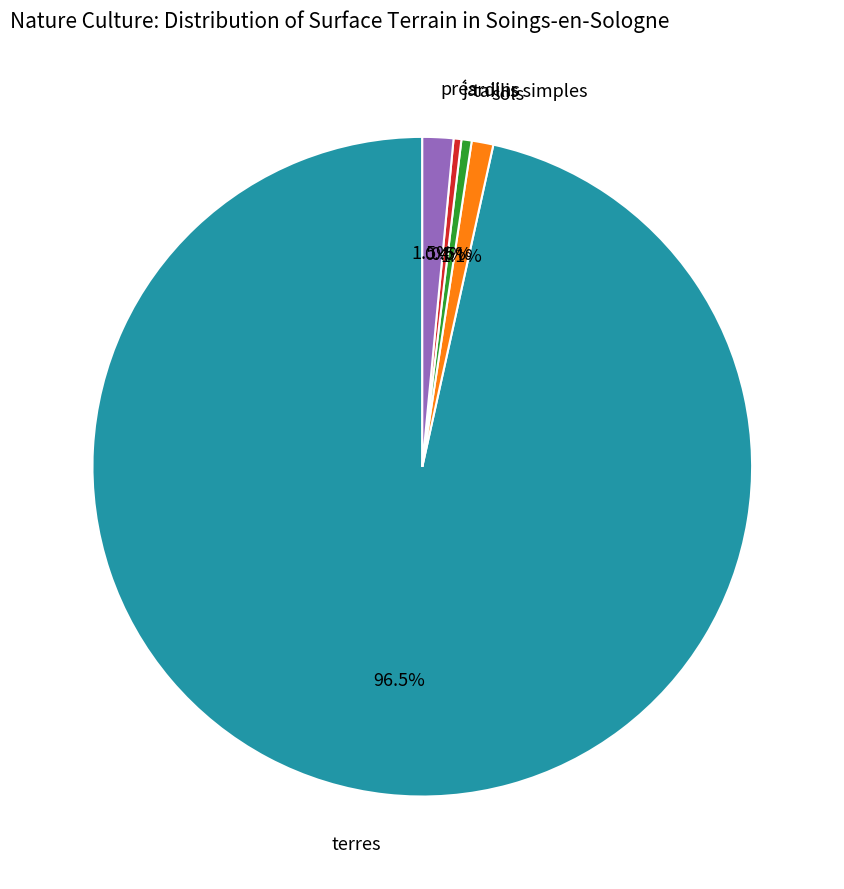

Does any single category account for the majority?

Yes